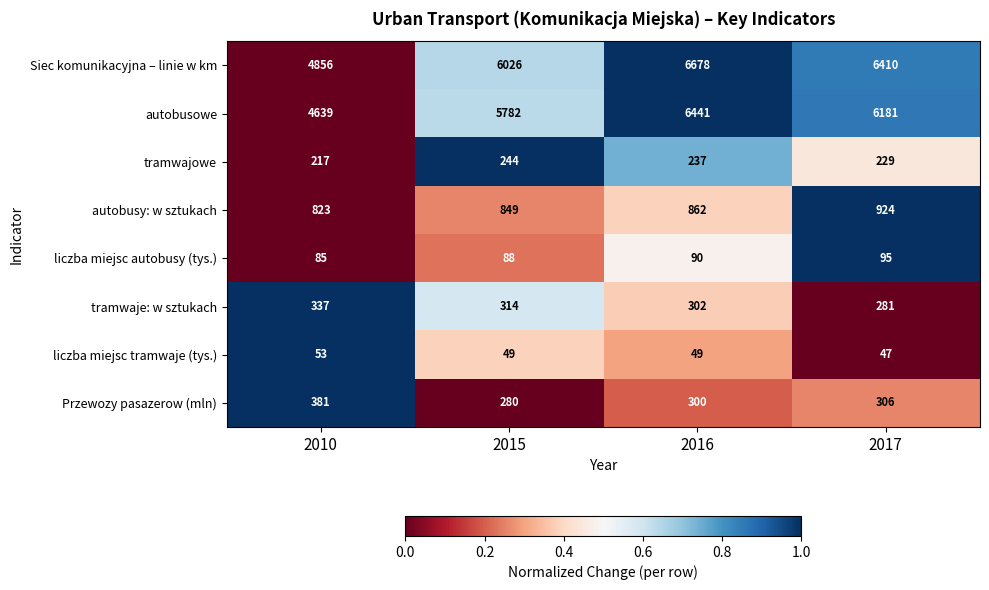

What is the sum of the Siec komunikacyjna – linie w km values at 2015 and 2017?

12436